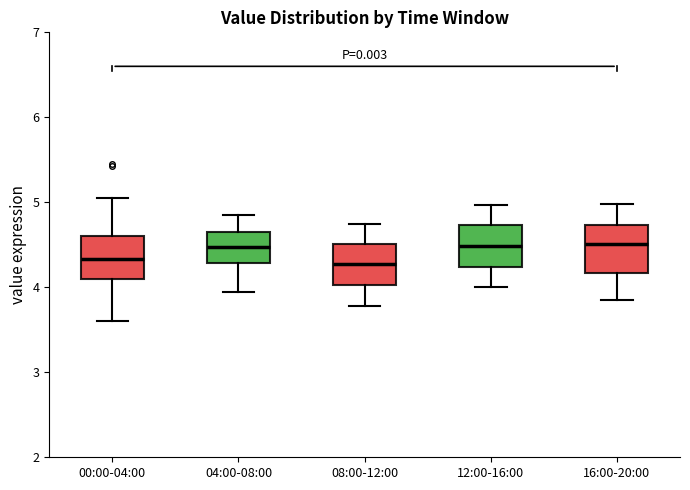

Where does the lower whisker of the box for 12:00-16:00 end on the y-axis? The values are not printed on the chart, so give them approximately, as read against the axis.

4.0